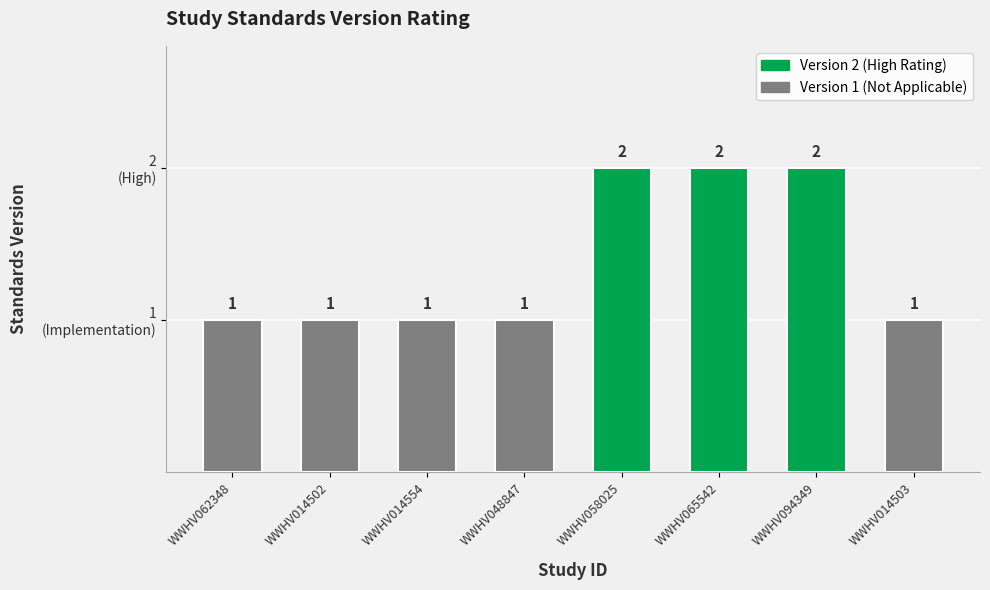

What is the greatest value displayed?

2